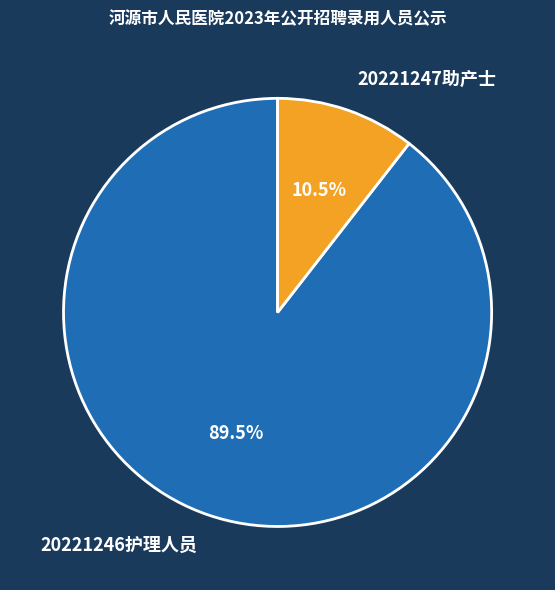

To the nearest percent, what is the difference between the largest and smallest slice percentages?

79%